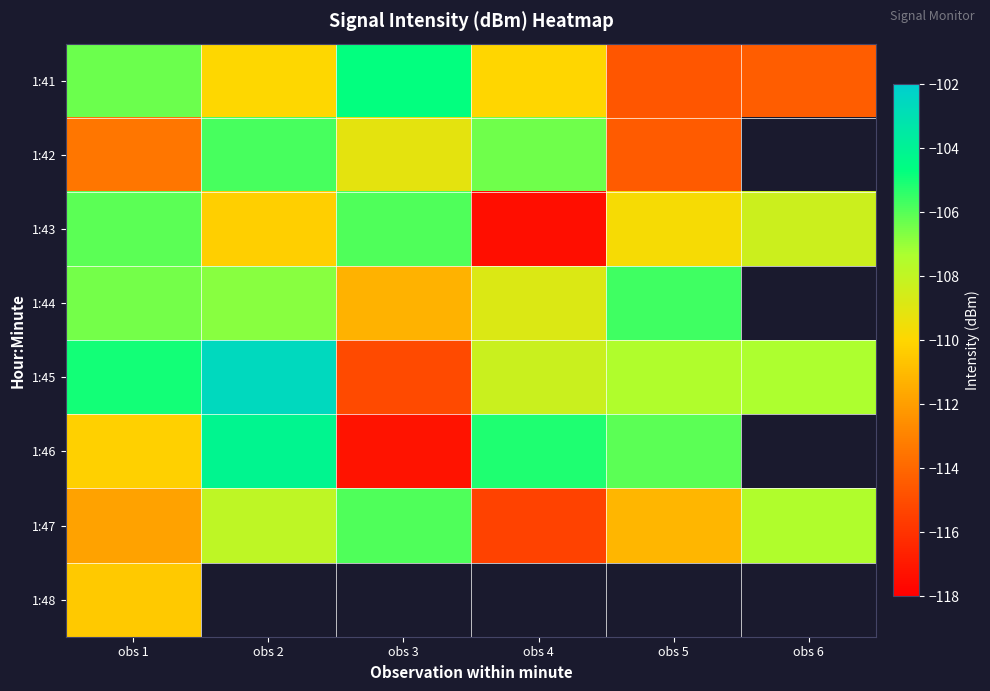

What is the difference between the 1:47 values at obs 5 and obs 3?

5.2